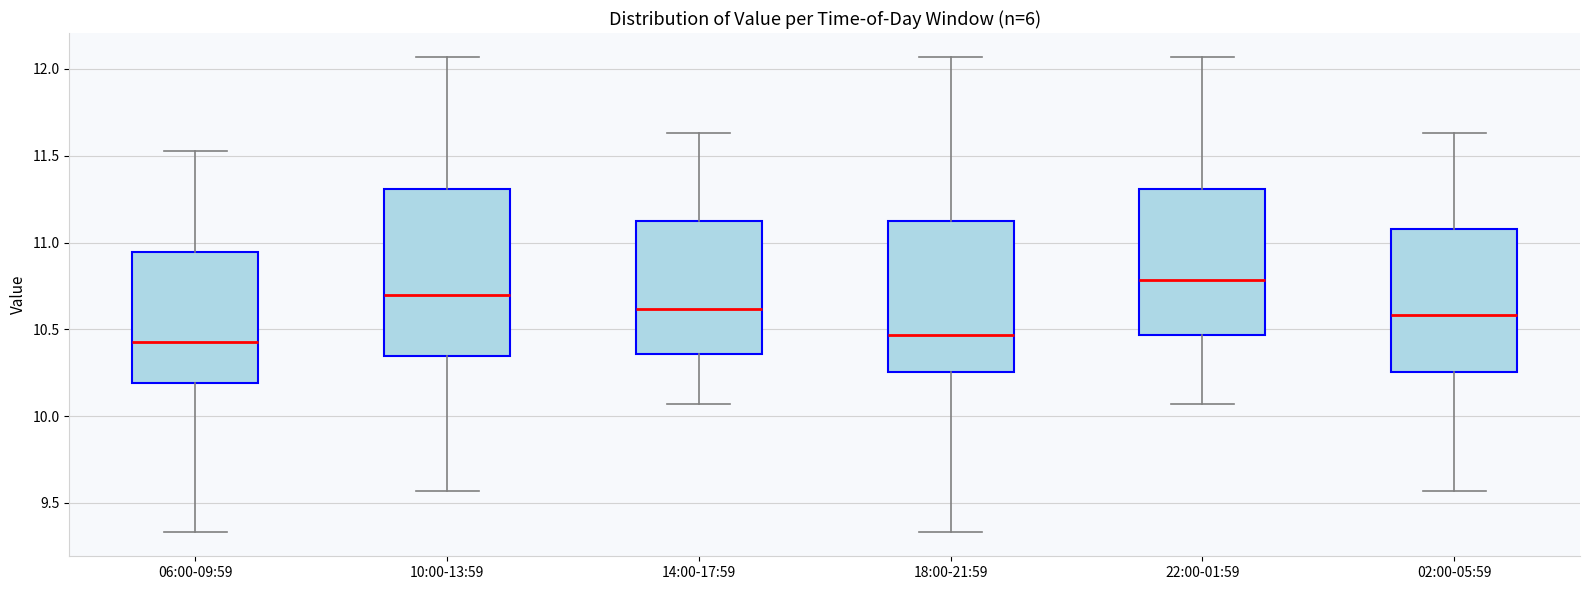

Reading left to right, read every box against the y-axis: the position of its median line, the range the box covers, and the ends of its whiskers. The values are not printed on the chart, so give them approximately, as read against the axis.

06:00-09:59: median 10.45, box 10.20 to 10.95, whiskers 9.35 to 11.55
10:00-13:59: median 10.70, box 10.35 to 11.30, whiskers 9.55 to 12.05
14:00-17:59: median 10.60, box 10.35 to 11.15, whiskers 10.05 to 11.65
18:00-21:59: median 10.45, box 10.25 to 11.15, whiskers 9.35 to 12.05
22:00-01:59: median 10.80, box 10.45 to 11.30, whiskers 10.05 to 12.05
02:00-05:59: median 10.60, box 10.25 to 11.10, whiskers 9.55 to 11.65